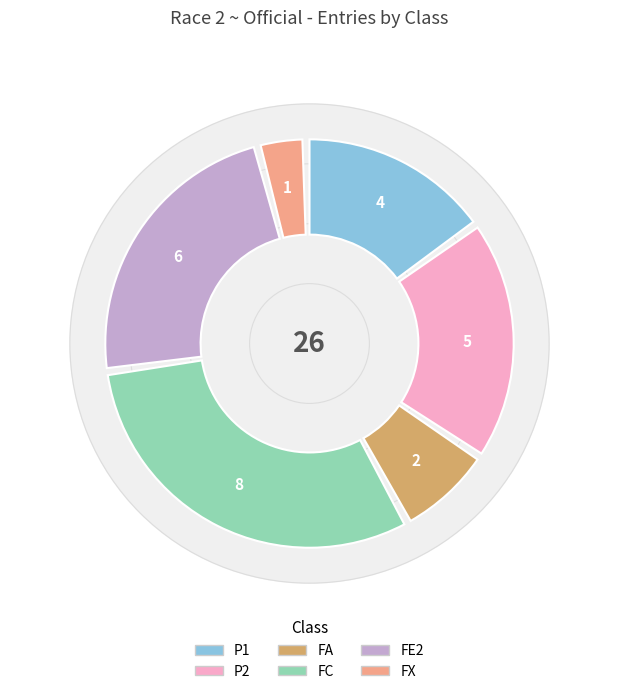

What is the change in value from P2 to FC?

+3